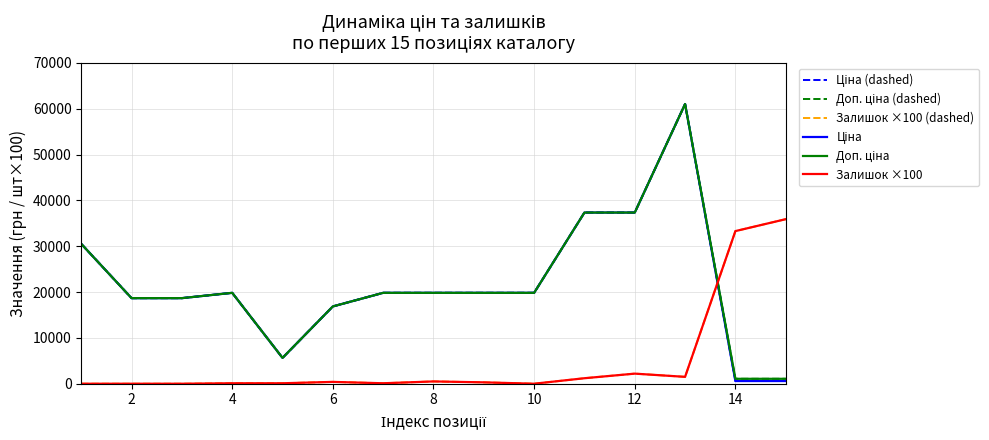

What is the value of the Залишок ×100 point at the 4th from the left?

100.0